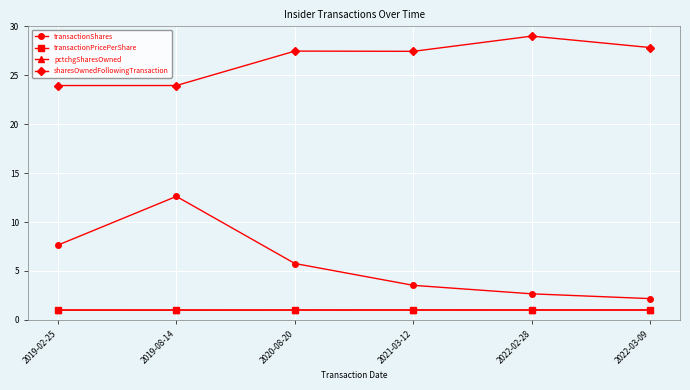

True or false: transactionShares and transactionPricePerShare cross at least once.

False